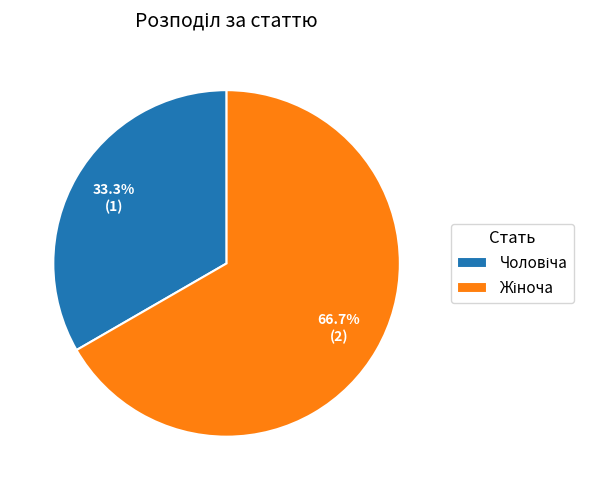

Is there any slice that represents more than half of the pie?

Yes